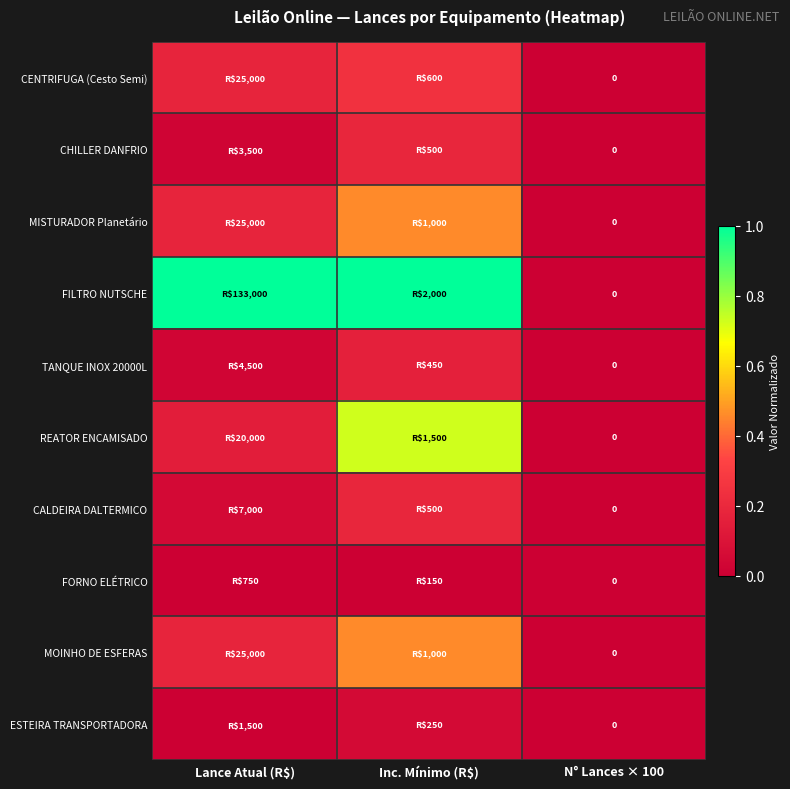

List the series in order of their peak value, lowest first.

FORNO ELÉTRICO, ESTEIRA TRANSPORTADORA, TANQUE INOX 20000L, CHILLER DANFRIO, CALDEIRA DALTERMICO, CENTRIFUGA (Cesto Semi), MISTURADOR Planetário, MOINHO DE ESFERAS, REATOR ENCAMISADO, FILTRO NUTSCHE